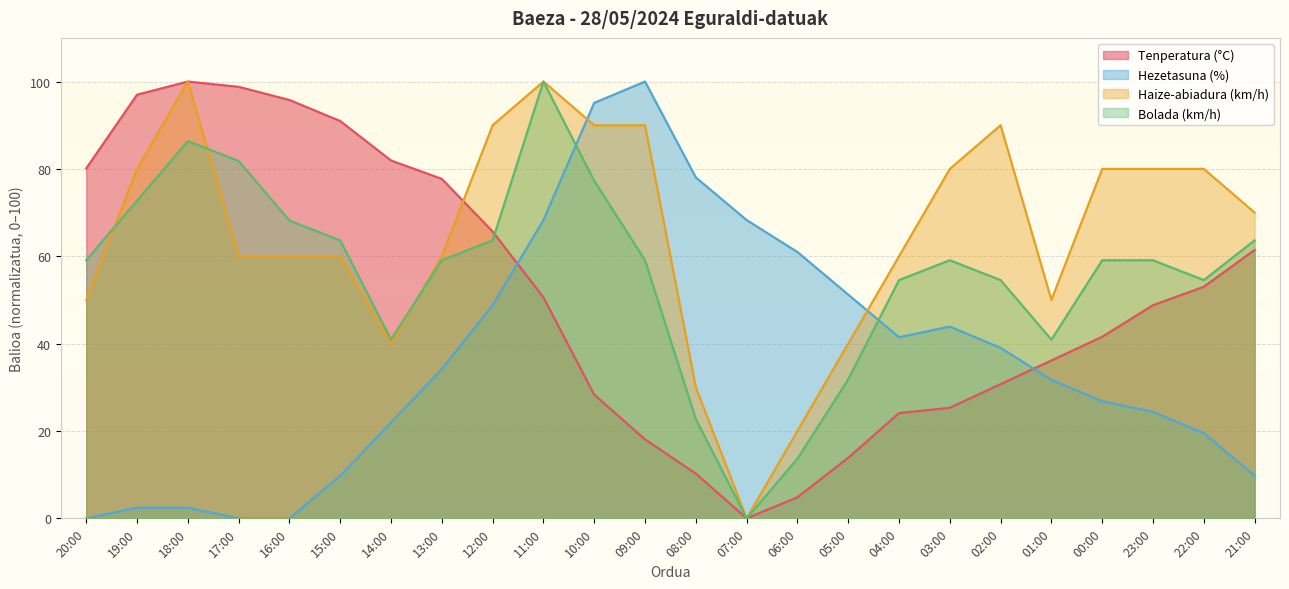

Does the chart display data point markers on the line(s)?

No